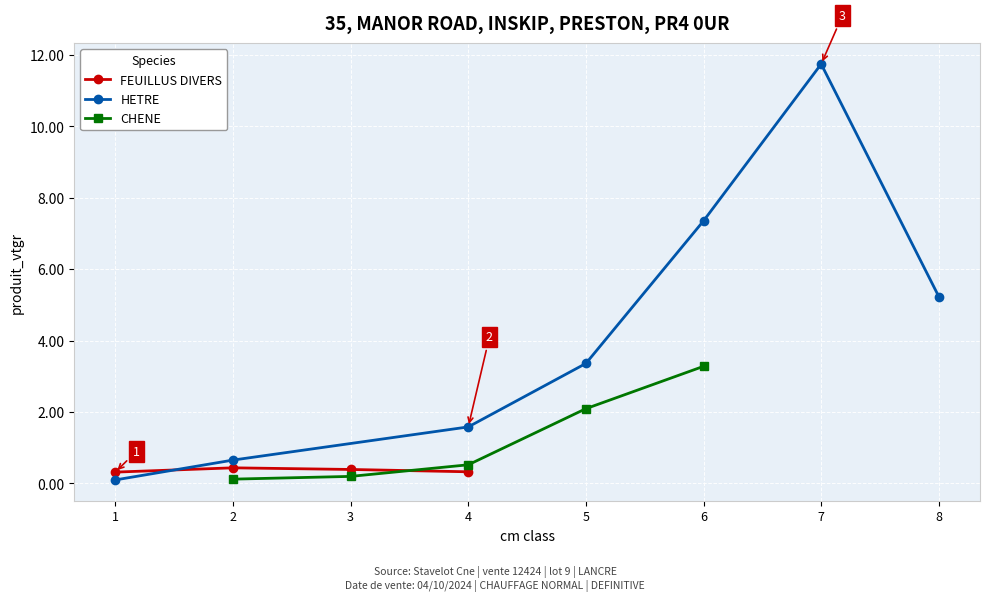

What is the value of the FEUILLUS DIVERS point at the 2nd from the left?

0.4